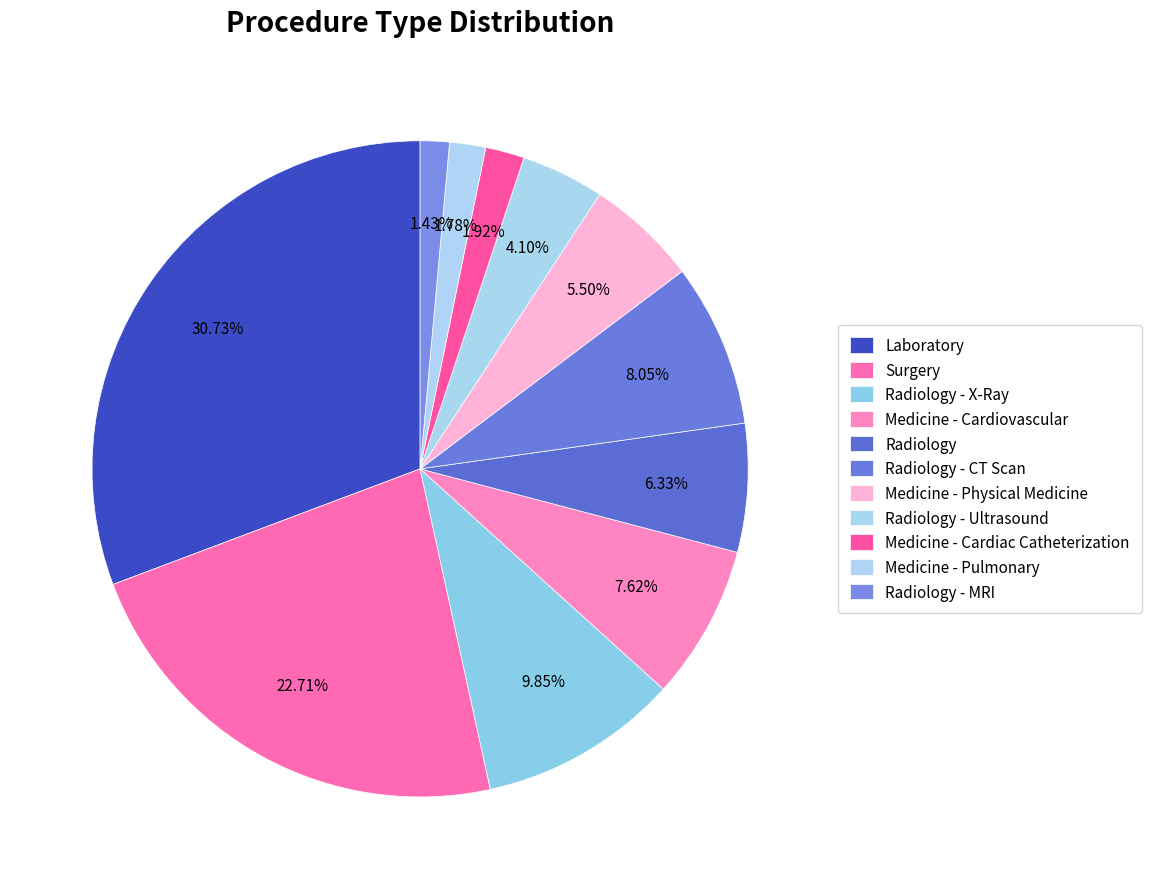

To the nearest percent, what portion does Medicine - Cardiovascular represent?

8%